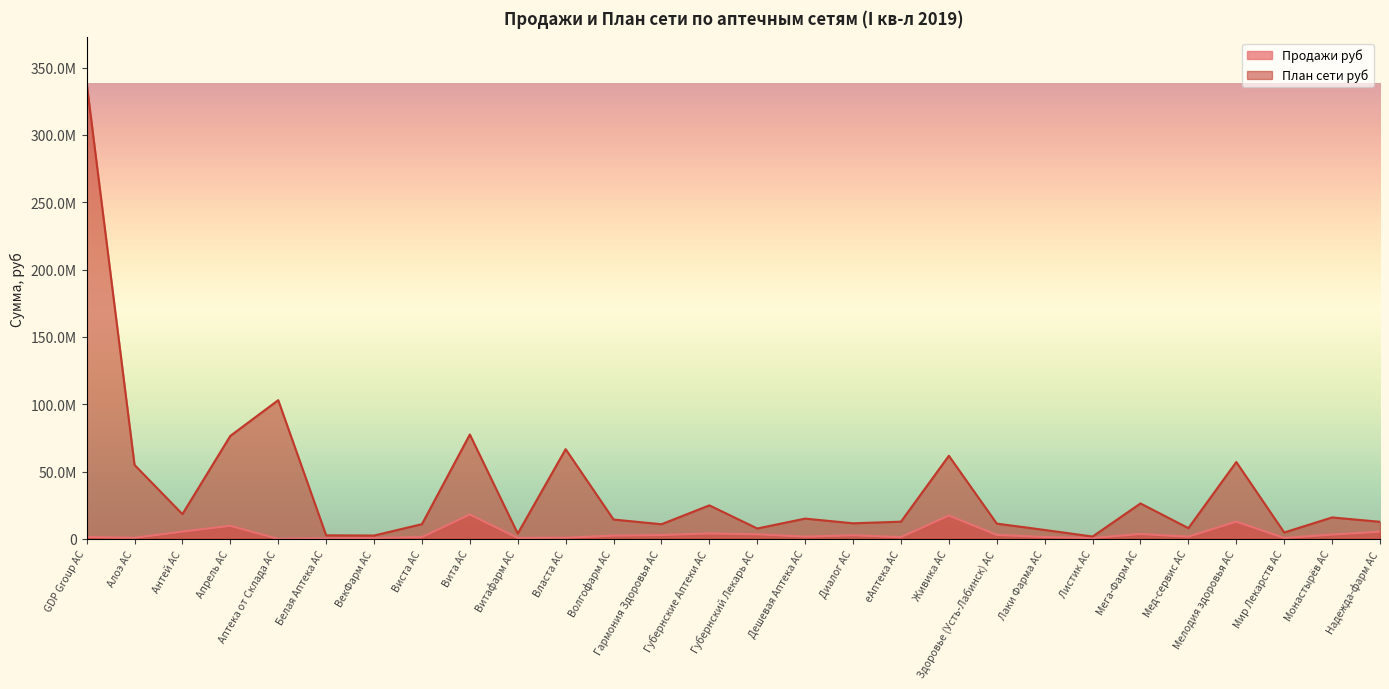

Reading right to left, transcribe all the data shown in this chart.

Продажи руб: Надежда-фарм АС=5366040.0	Монастырёв АС=3261840.0	Мир Лекарств АС=739110.0	Мелодия здоровья АС=12869730.0	Мед-сервис АС=1691280.0	Мега-Фарм АС=3692580.0	Листик АС=689130.0	Лаки Фарма АС=1429590.0	Здоровье (Усть-Лабинск) АС=3002370.0	Живика АС=17389470.0	еАптека АС=1354230.0	Диалог АС=2759940.0	Дешевая Аптека АС=1726080.0	Губернский Лекарь АС=3457170.0	Губернские Аптеки АС=4114170.0	Гармония Здоровья АС=2896320.0	Волгофарм АС=2472270.0	Власта АС=898860.0	Витафарм АС=754500.0	Вита АС=18135060.0	Виста АС=1385670.0	ВекФарм АС=693660.0	Белая Аптека АС=432090.0	Аптека от Склада АС=22800.0	Апрель АС=9758790.0	Антей АС=5477430.0	Алоэ АС=848520.0	GDP Group АС=1442430.0
План сети руб: Надежда-фарм АС=12726475.0	Монастырёв АС=15966400.0	Мир Лекарств АС=4793325.0	Мелодия здоровья АС=57119690.0	Мед-сервис АС=8028800.0	Мега-Фарм АС=26356200.0	Листик АС=1788250.0	Лаки Фарма АС=6662449.0	Здоровье (Усть-Лабинск) АС=11382160.8	Живика АС=61744095.1	еАптека АС=12831750.0	Диалог АС=11615625.0	Дешевая Аптека АС=15098200.0	Губернский Лекарь АС=7759125.0	Губернские Аптеки АС=24940625.0	Гармония Здоровья АС=10915475.0	Волгофарм АС=14419850.0	Власта АС=66656300.0	Витафарм АС=3991275.0	Вита АС=77540000.0	Виста АС=10981600.0	ВекФарм АС=2527450.0	Белая Аптека АС=2708750.0	Аптека от Склада АС=103042832.5	Апрель АС=76506931.9	Антей АС=18427858.0	Алоэ АС=54969248.5	GDP Group АС=338518775.0